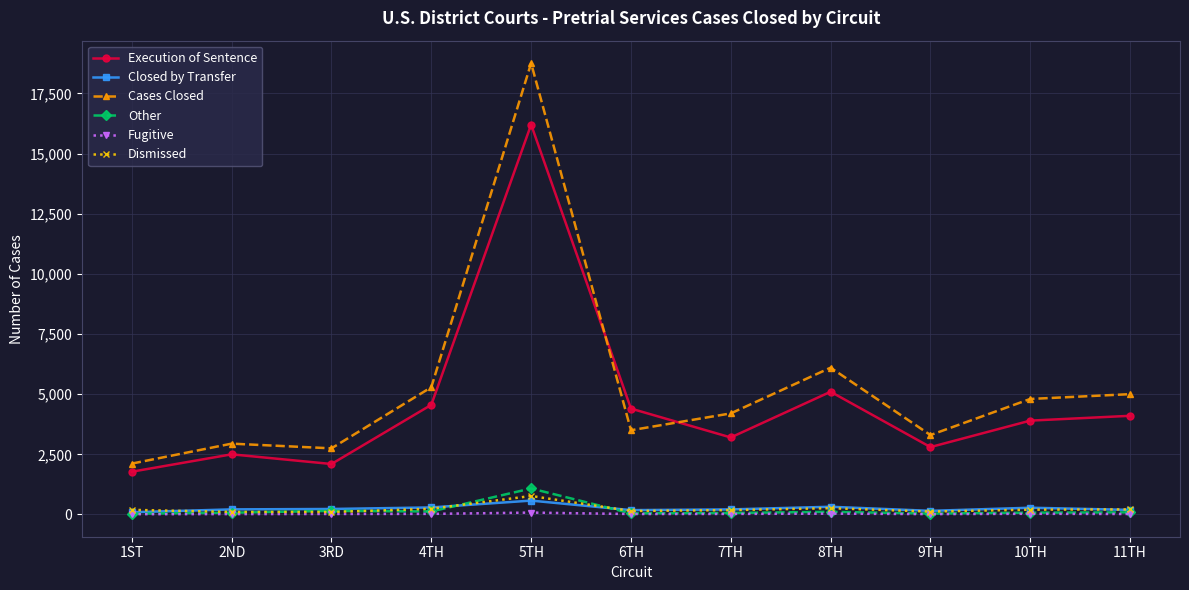

What is the average value of the Execution of Sentence series?

4603